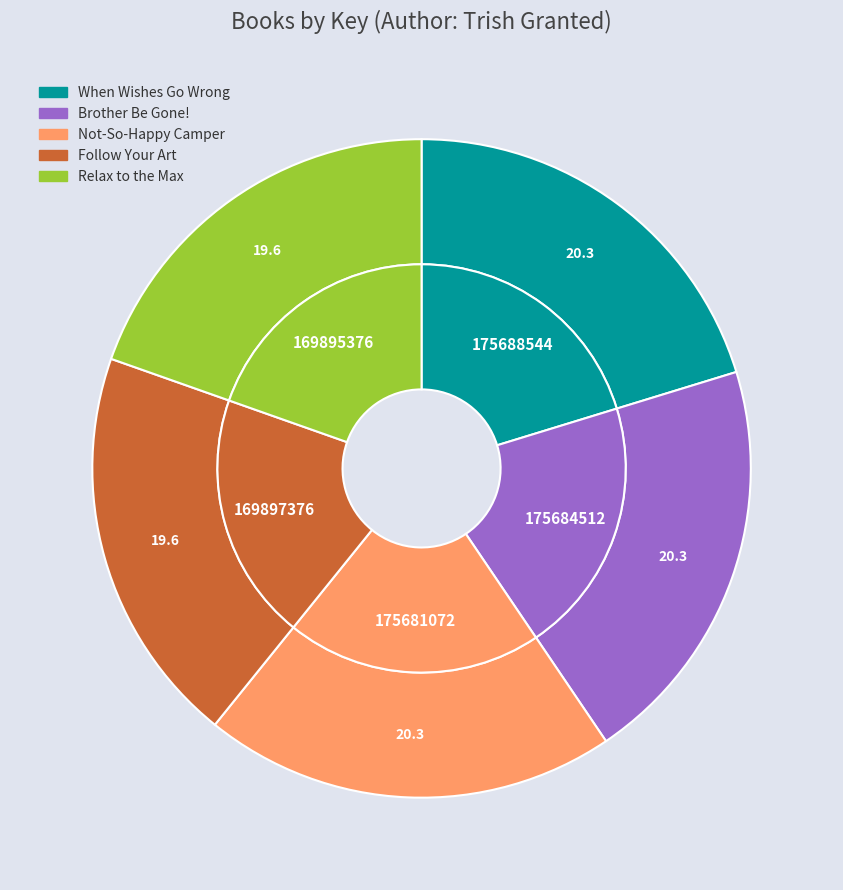

What percentage is the Brother Be Gone! slice, to the nearest percent?

20%